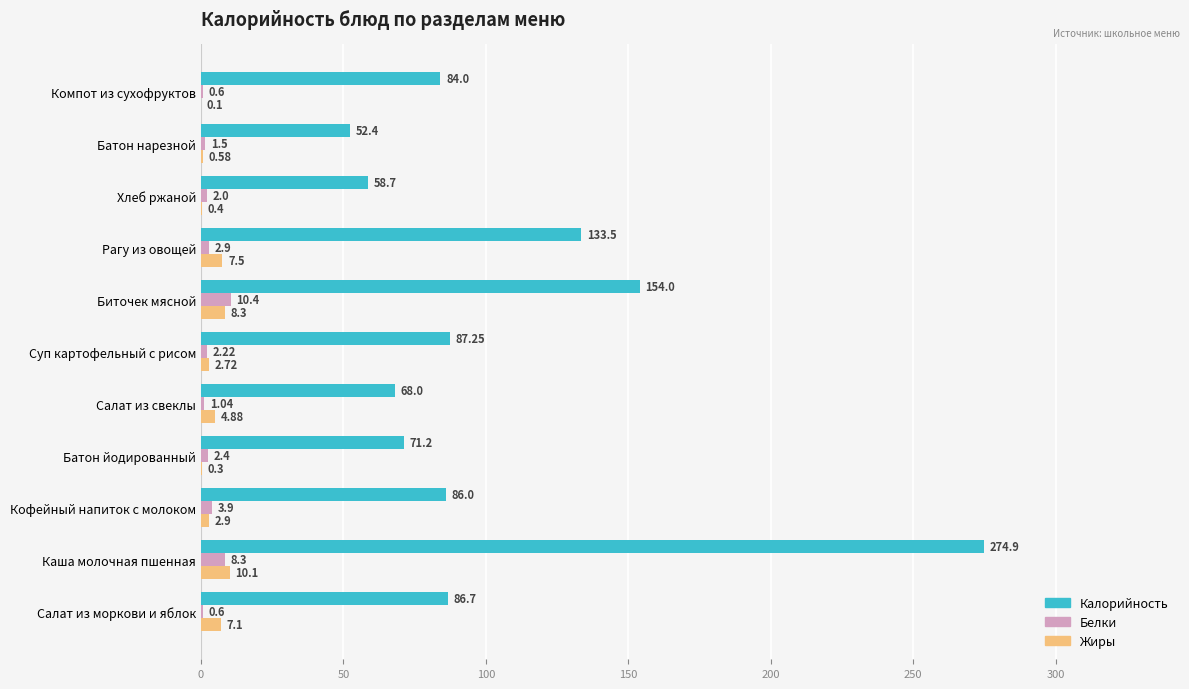

Between Кофейный напиток с молоком and Суп картофельный с рисом, which series saw the biggest shift?

Белки